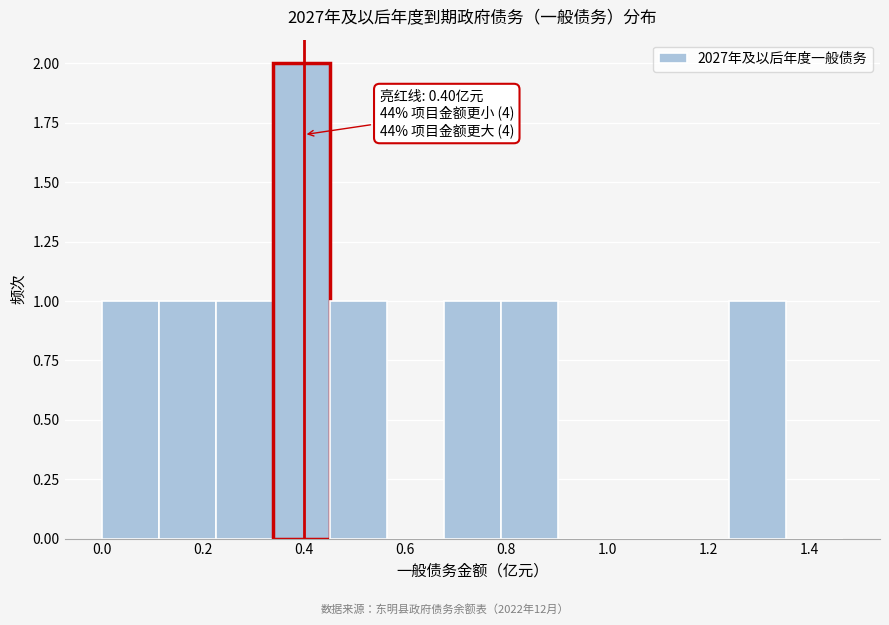

Over which range of the x-axis is the bar tallest?

0.34 to 0.46